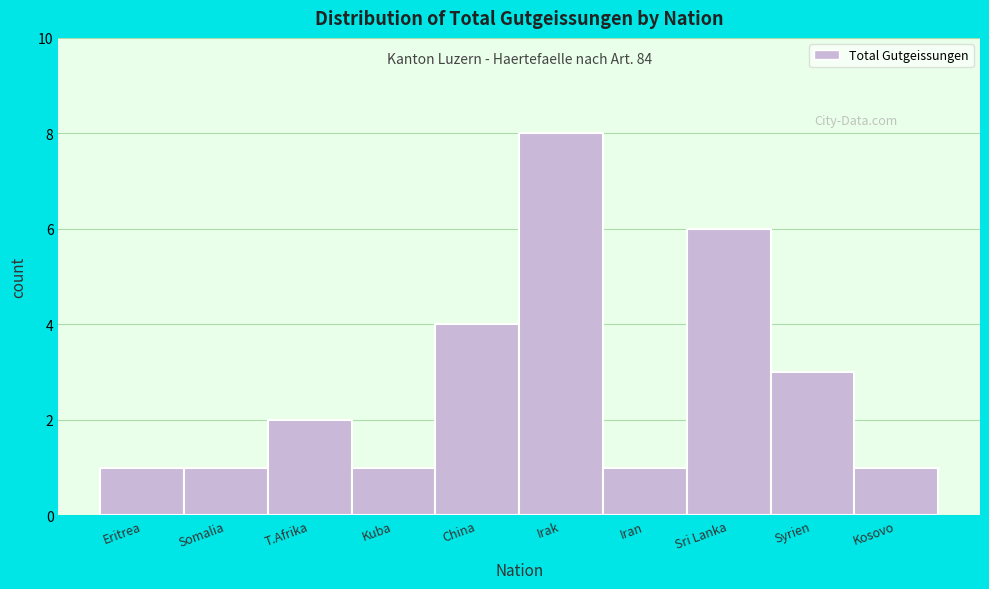

Reading right to left, what are all the values shown in this chart?

1	3	6	1	8	4	1	2	1	1